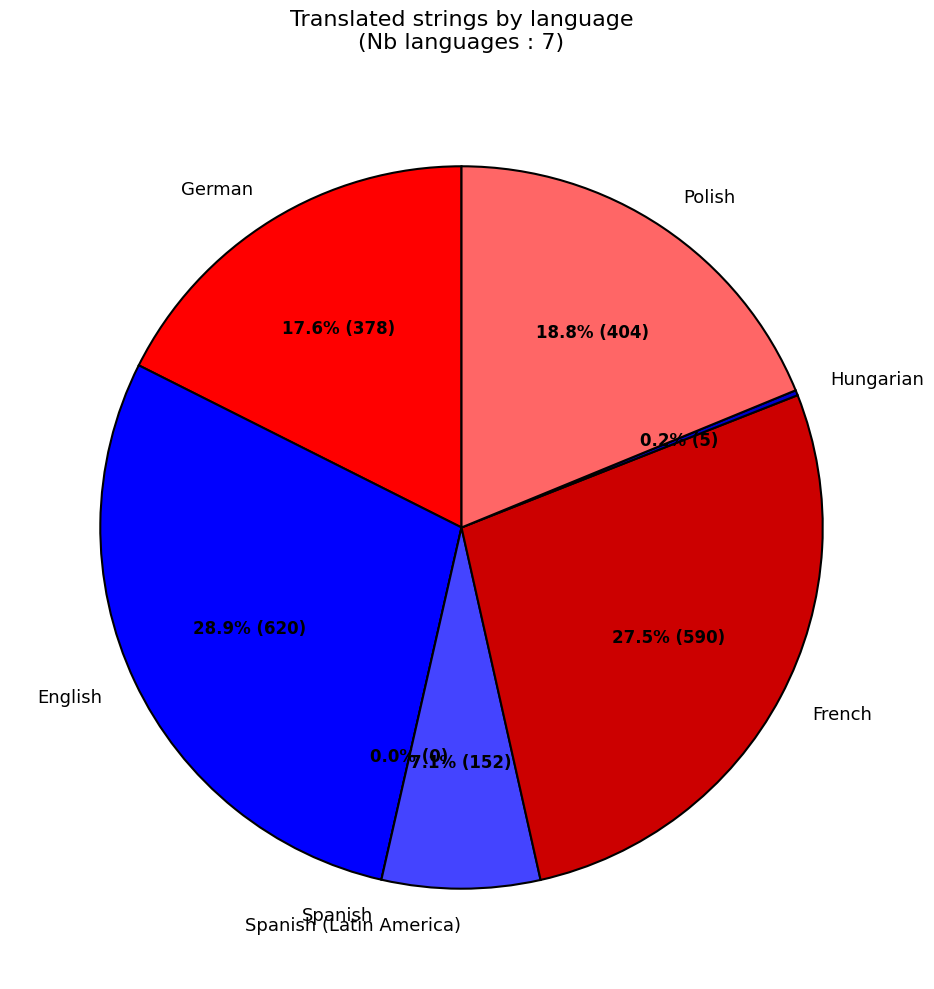

Is it true that Spanish is 0% of the pie?

True